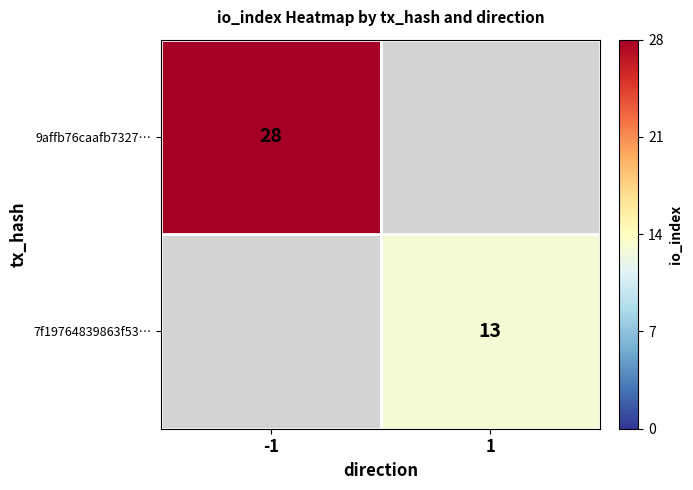

True or false: 9affb76caafb7327… has a value of 28 at -1.

True